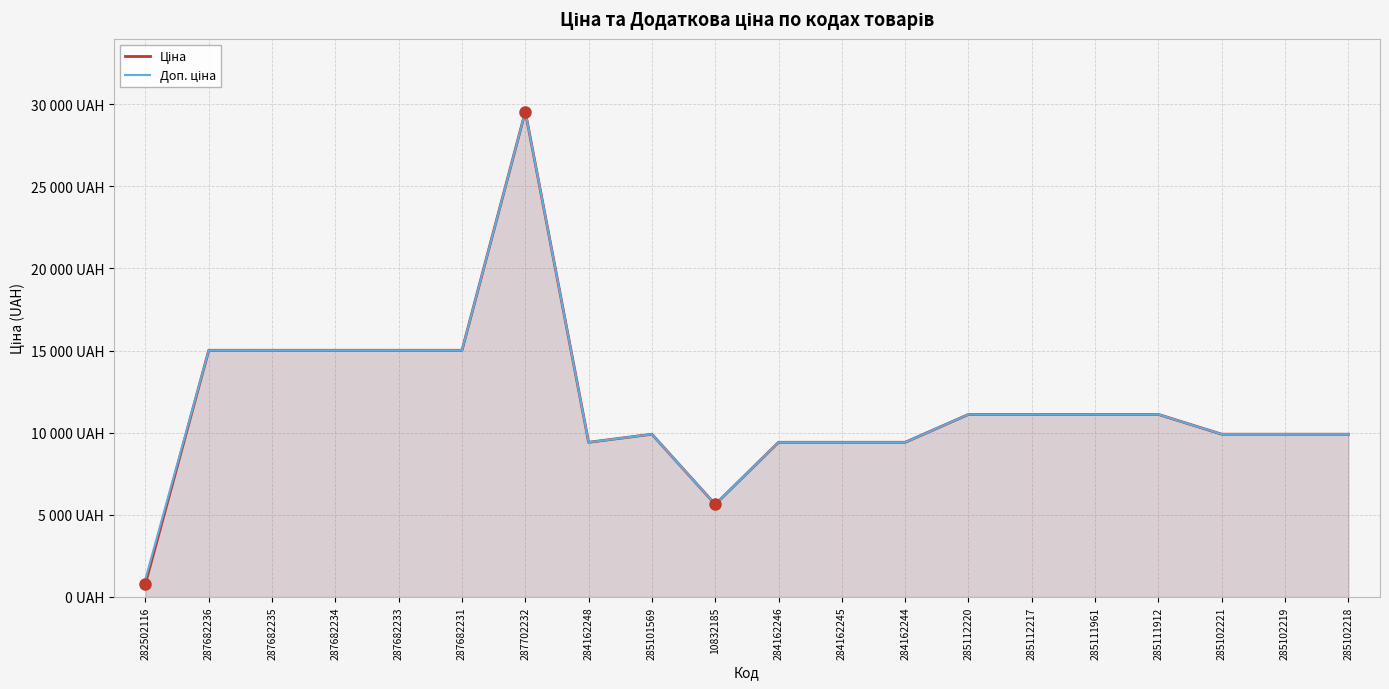

How many lines are shown in the chart?

2